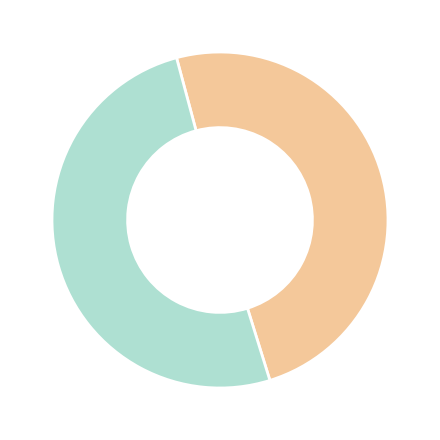

Is there a majority slice in this chart?

Yes